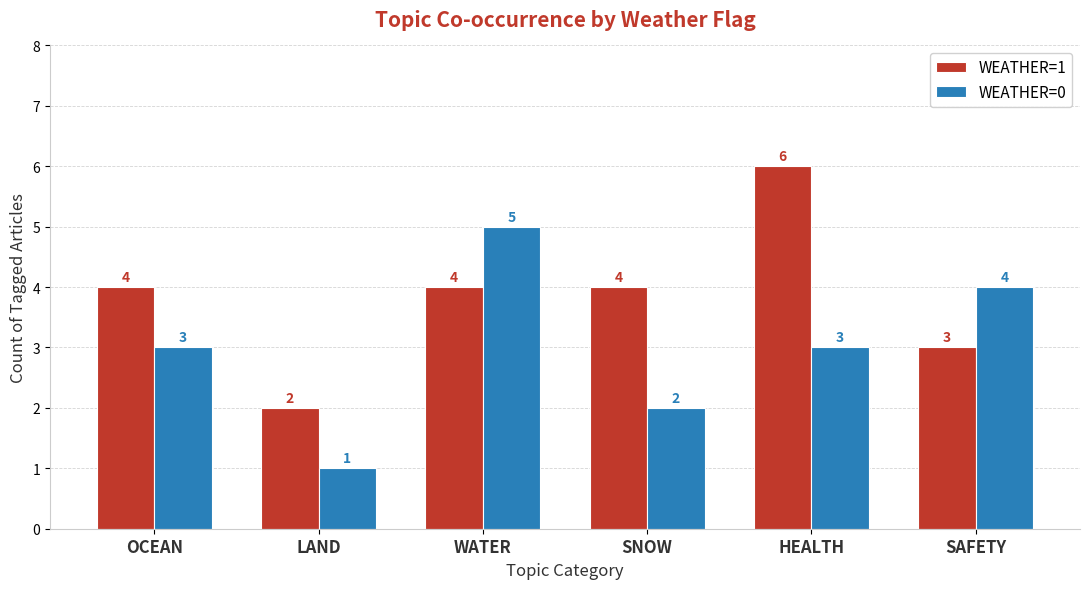

Is it true that WEATHER=0 equals 2 at SAFETY?

False